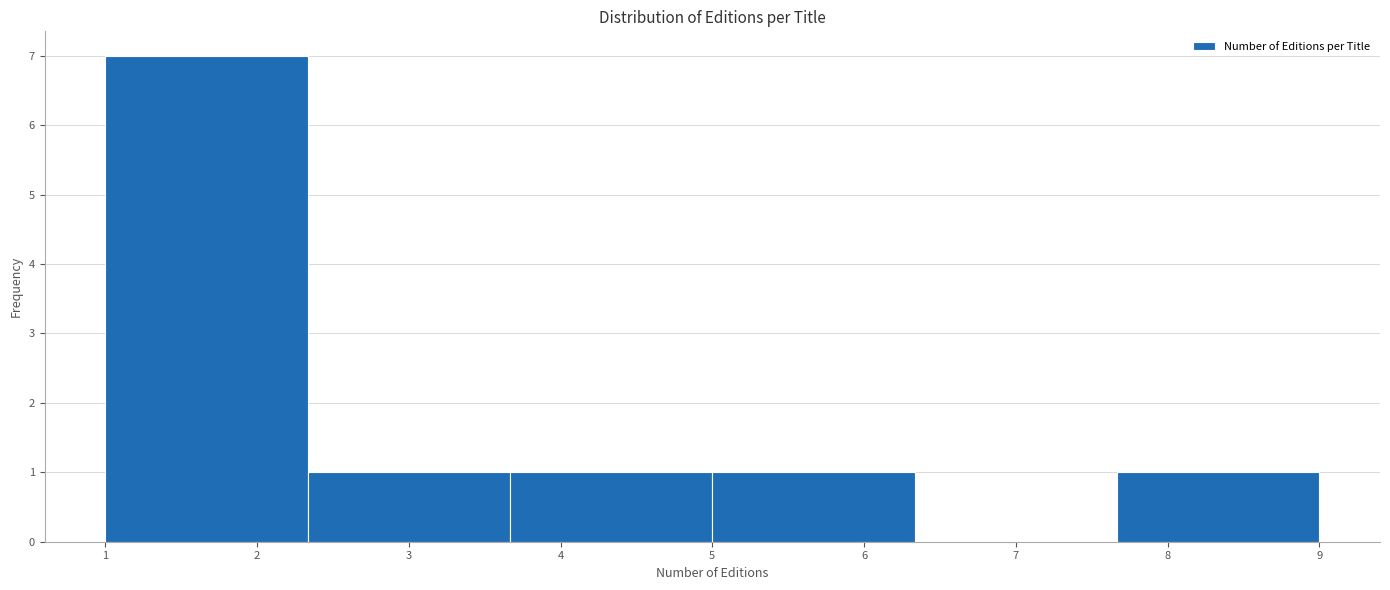

Over which range of the x-axis is the bar tallest?

1.0 to 2.3